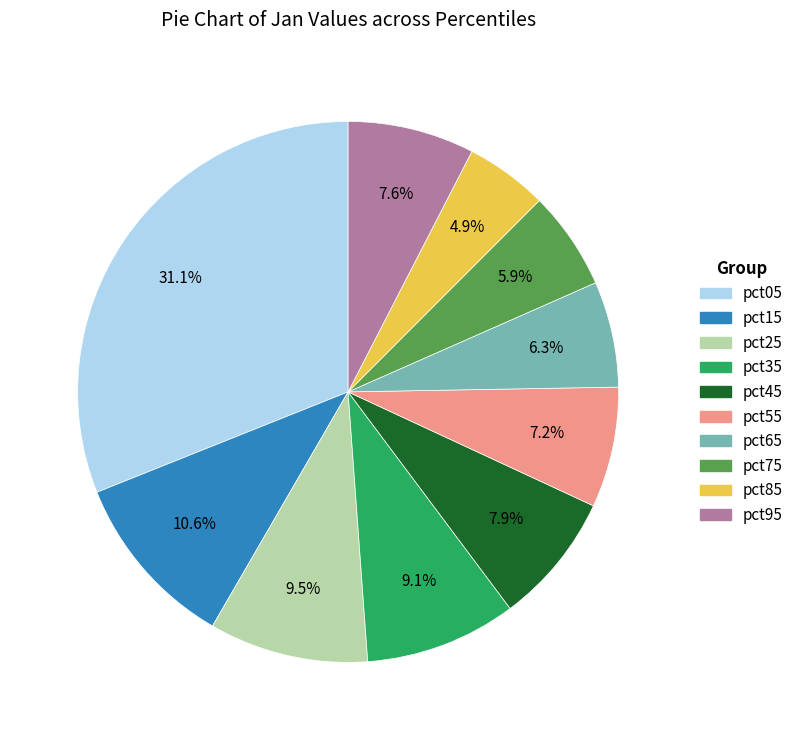

To the nearest percent, what is the difference between the largest and smallest slice percentages?

26%